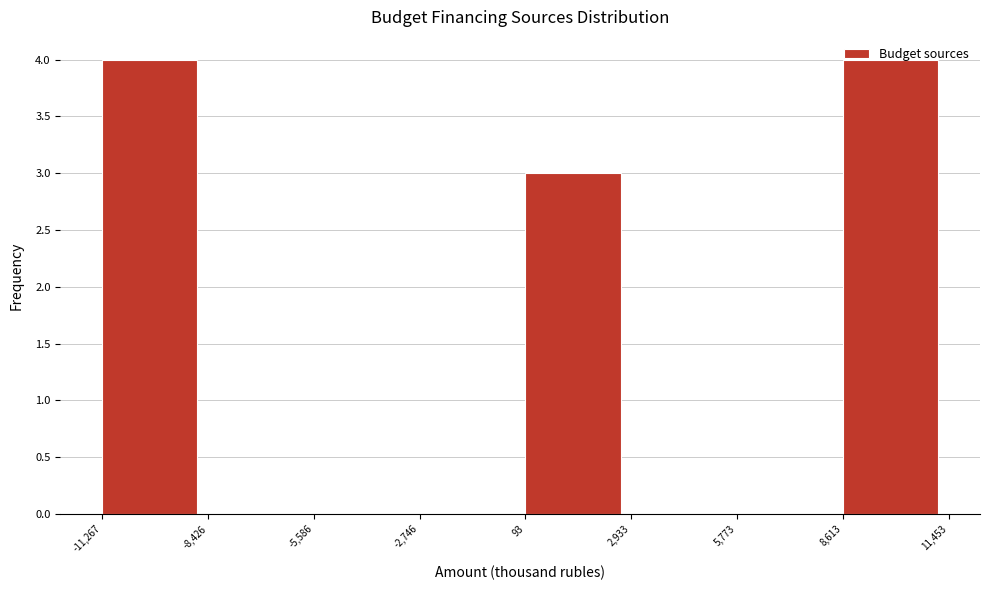

What is the height of the bar covering 93 to 2,933 on the x-axis? The values are not printed on the chart, so give them approximately, as read against the axis.

3